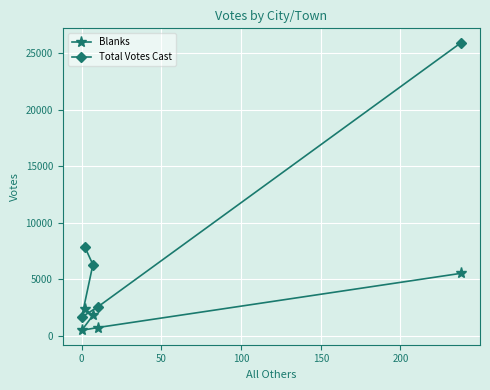

True or false: Total Votes Cast and Blanks intersect in this chart.

False